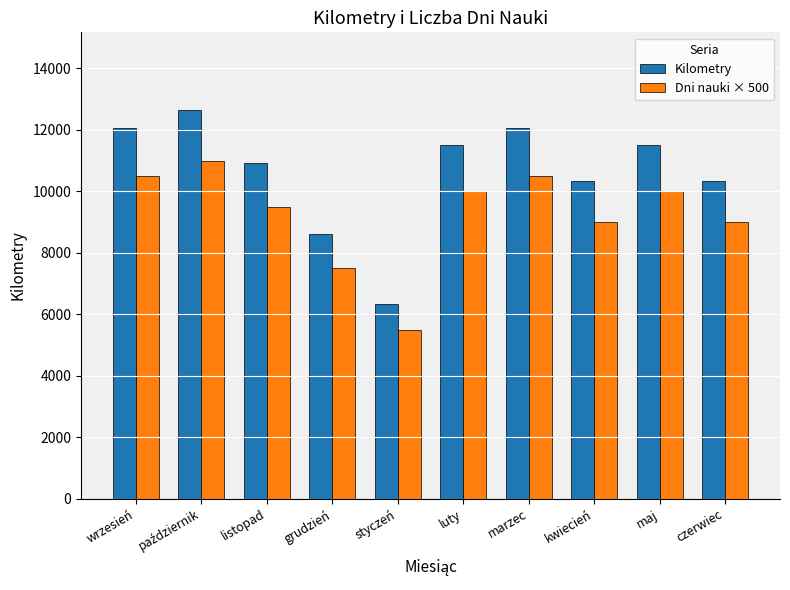

List the series in order of their peak value, lowest first.

Dni nauki × 500, Kilometry